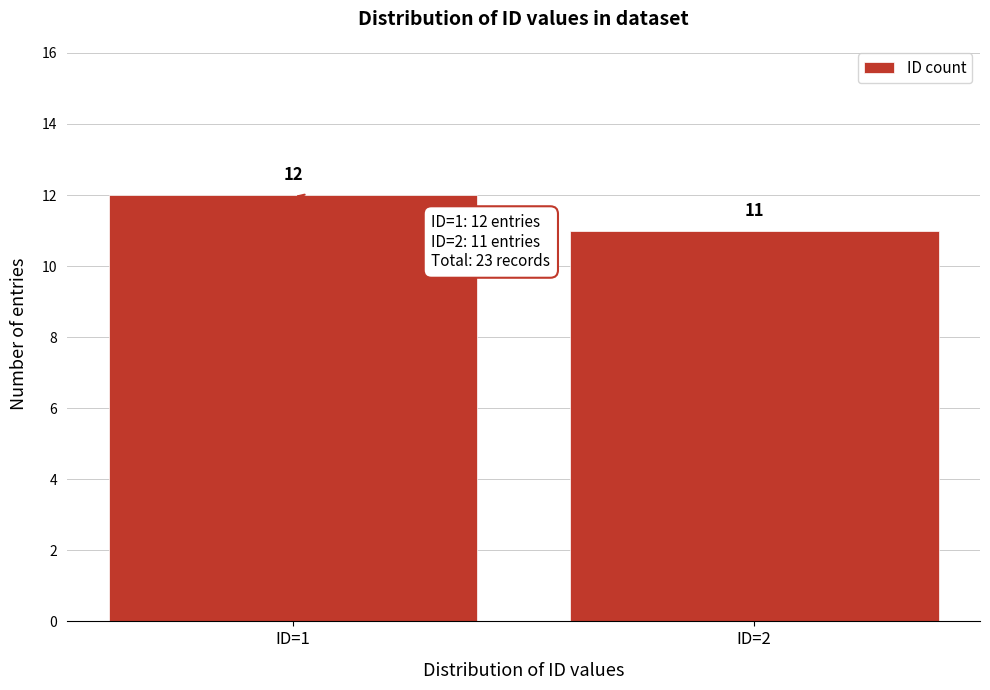

Reading left to right, list all the values displayed in this chart.

ID=1=12	ID=2=11